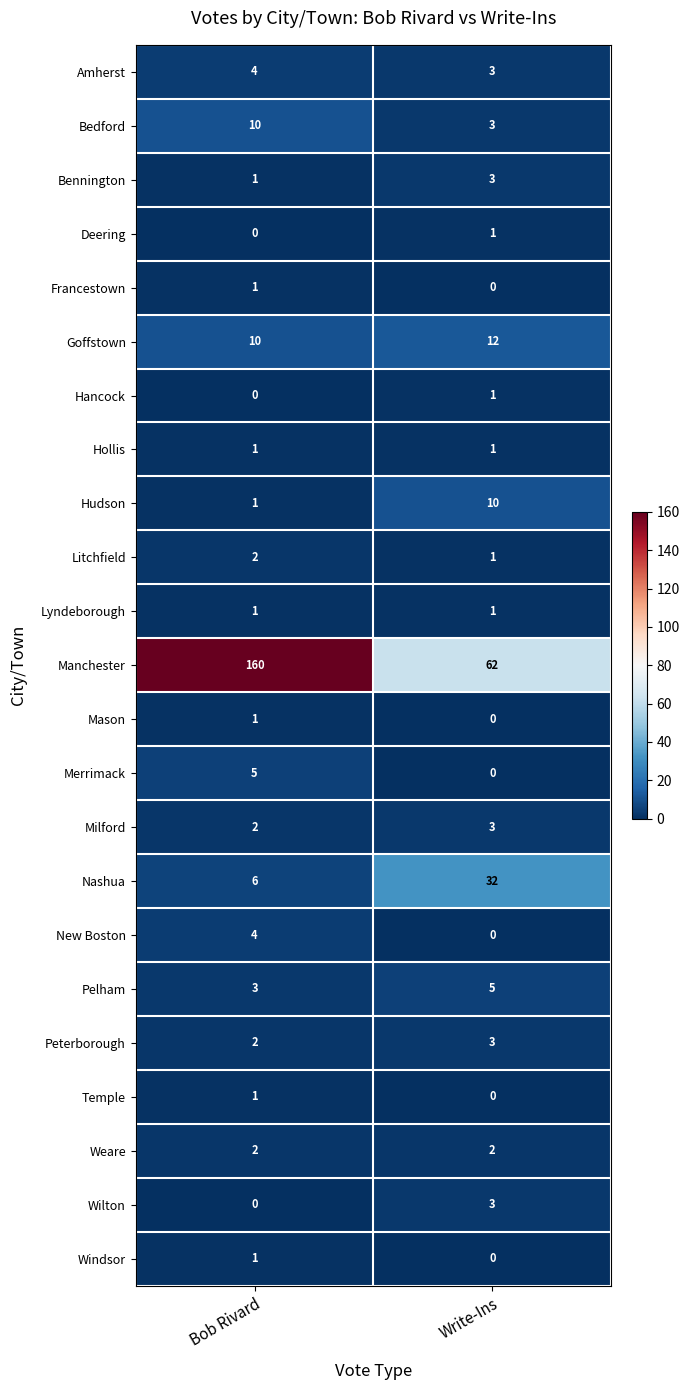

How many series are shown in this chart?

23